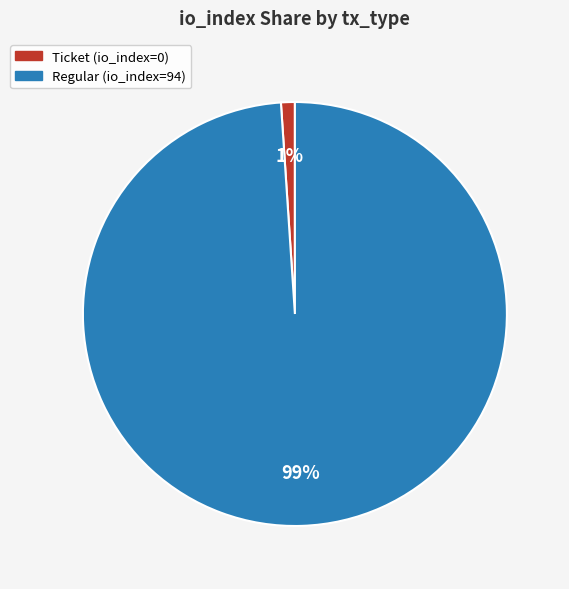

Which has a higher value, Regular (io_index=94) or Ticket (io_index=0)?

Regular (io_index=94)